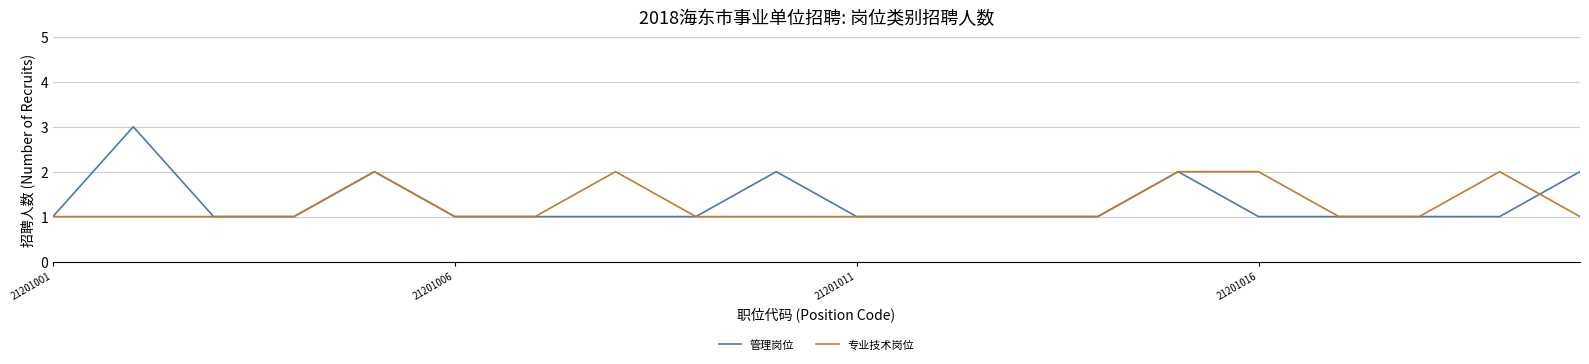

Reading right to left, transcribe all the data shown in this chart.

管理岗位: 2	1	1	1	1	2	1	1	1	1	2	1	1	1	1	2	1	1	3	1
专业技术岗位: 1	2	1	1	2	2	1	1	1	1	1	1	2	1	1	2	1	1	1	1